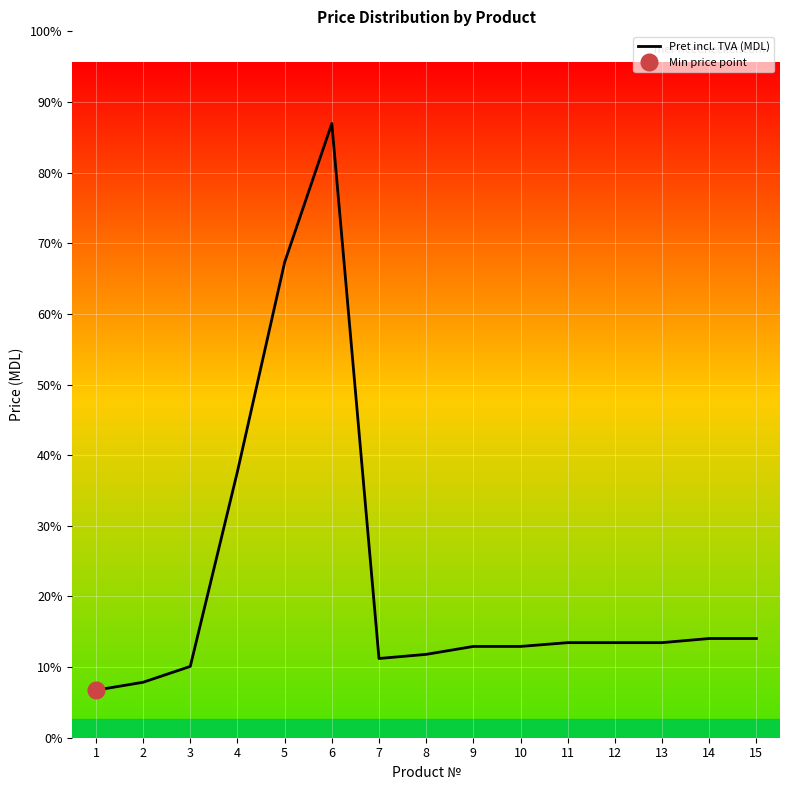

Is this an area chart (filled region under the line)?

No